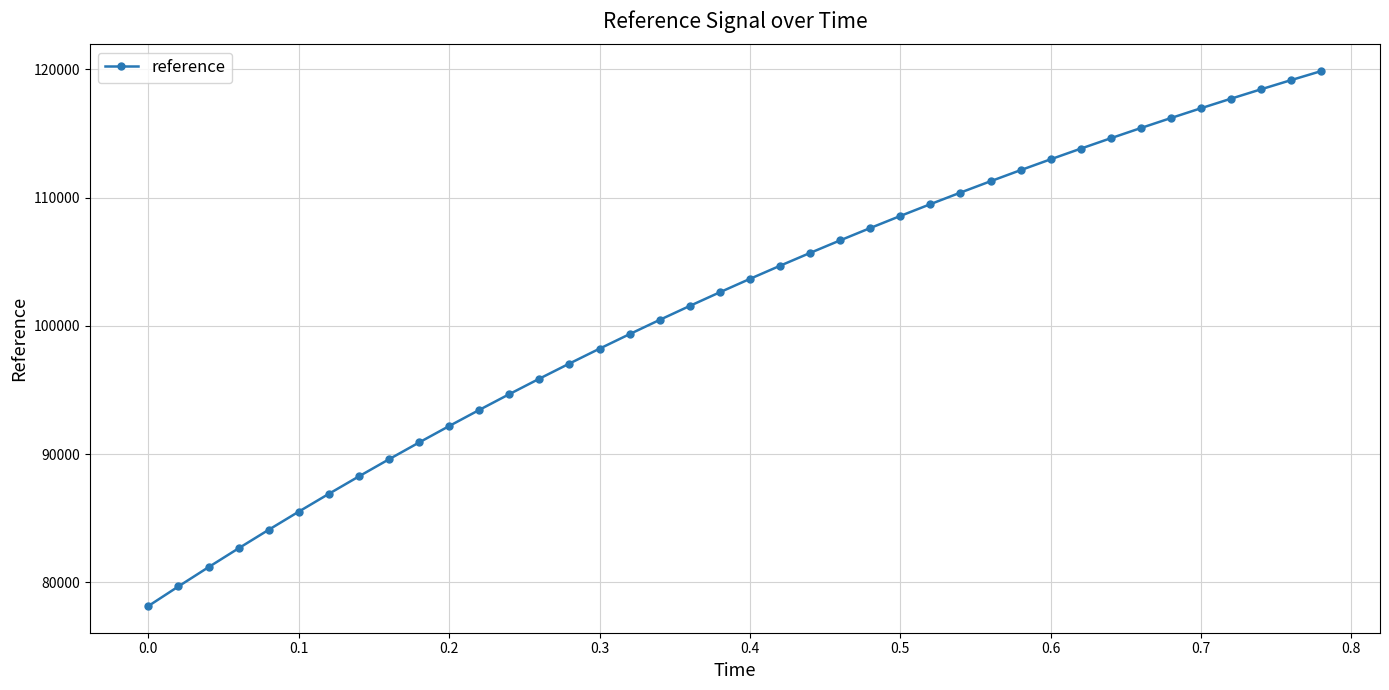

What is the value of the 9th point from the left?

89601.4